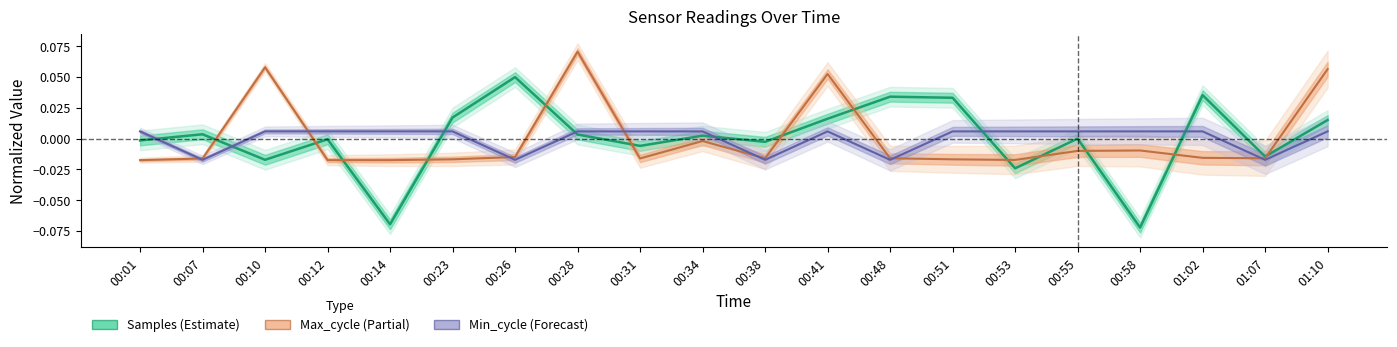

After their last crossing, which series has the higher values: Min_cycle (Forecast) or Samples (Estimate)?

Samples (Estimate)